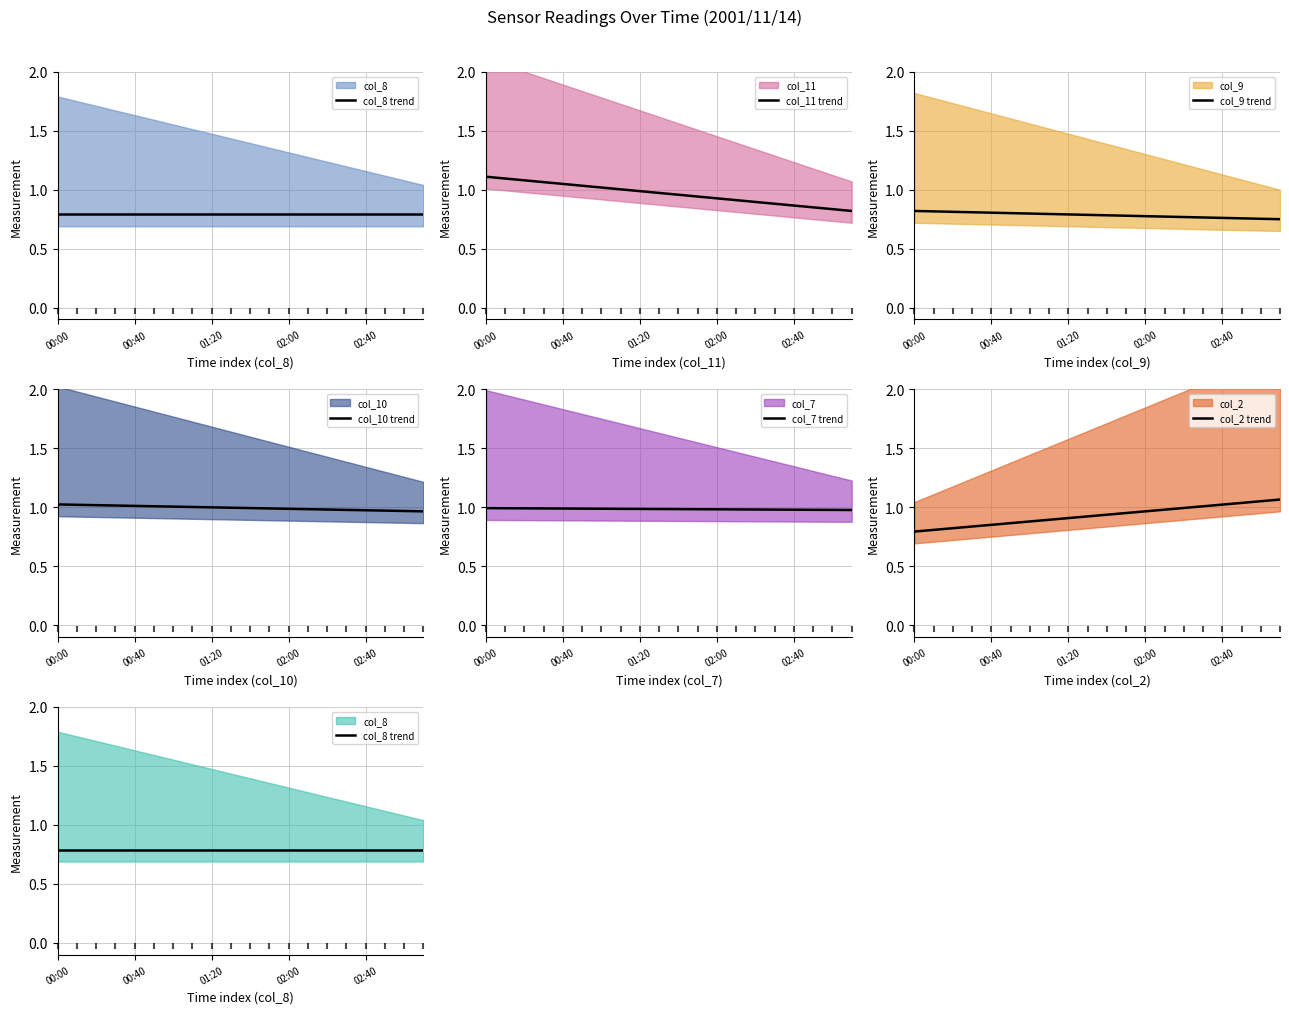

Which series contains the lowest Y value?

col_9 trend